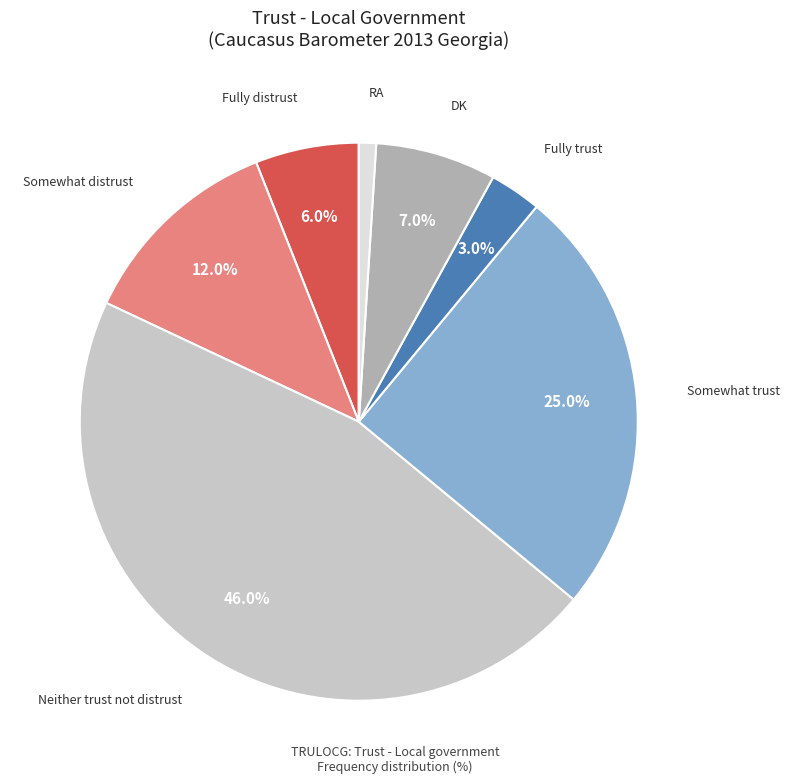

Count the number of slices in the pie.

7